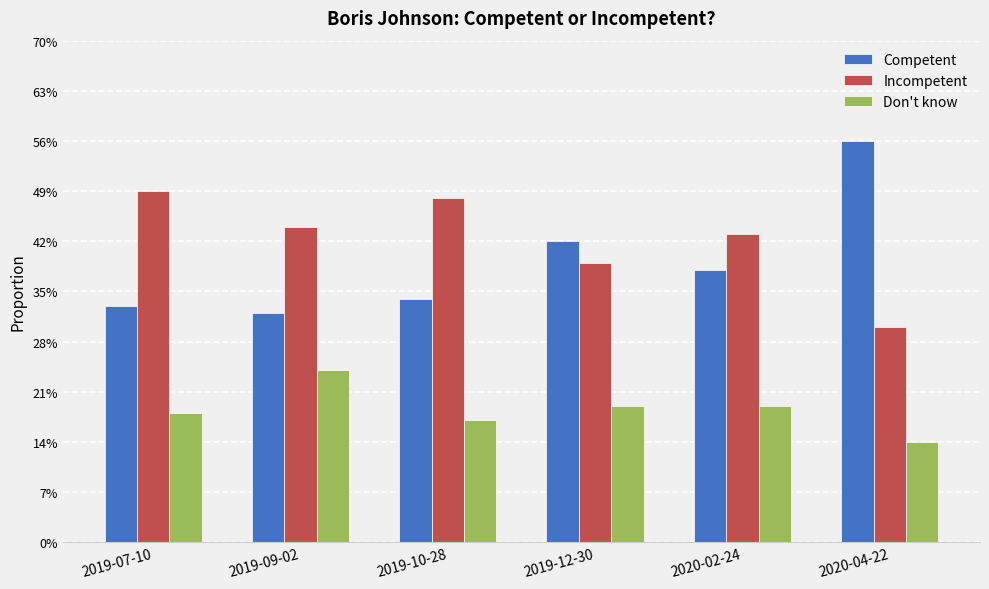

What are all the series names shown in the legend?

Competent, Incompetent, Don't know